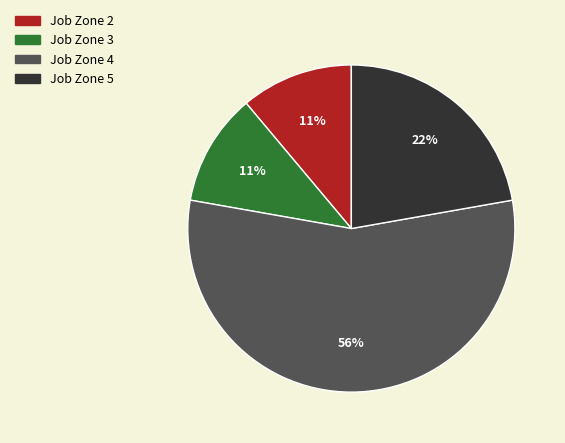

To the nearest percent, what percentage of the pie is Job Zone 4?

56%